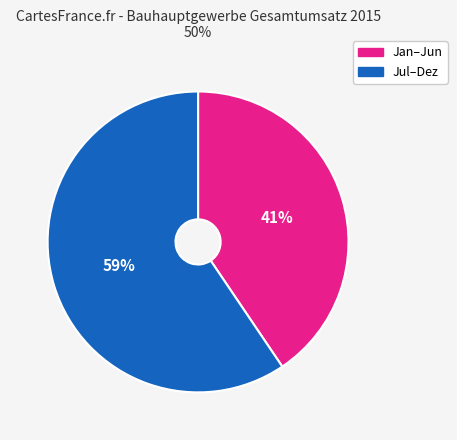

Does any single category account for the majority?

Yes